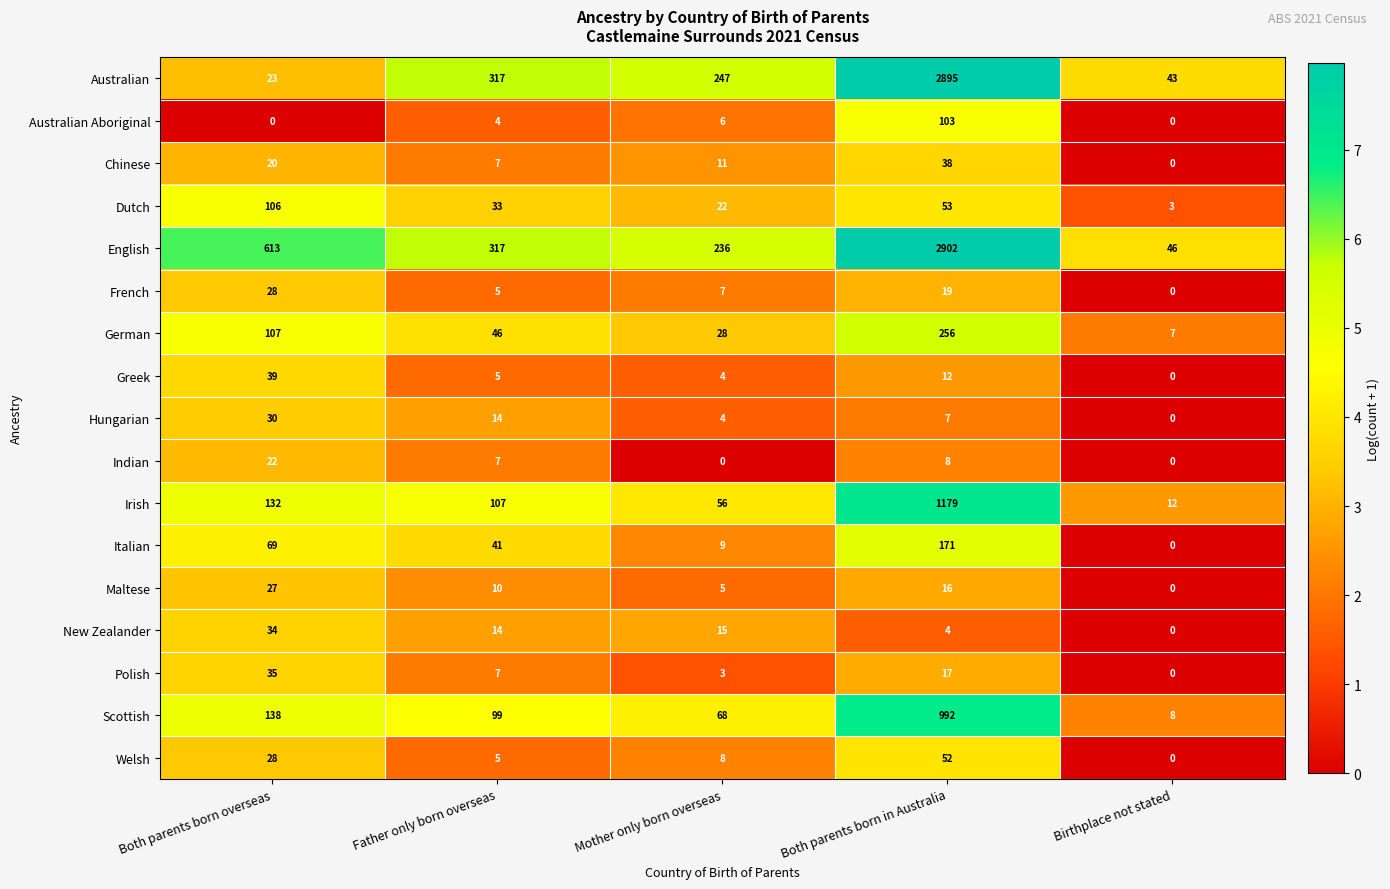

Where does the Scottish series first go above 99?

Both parents born overseas